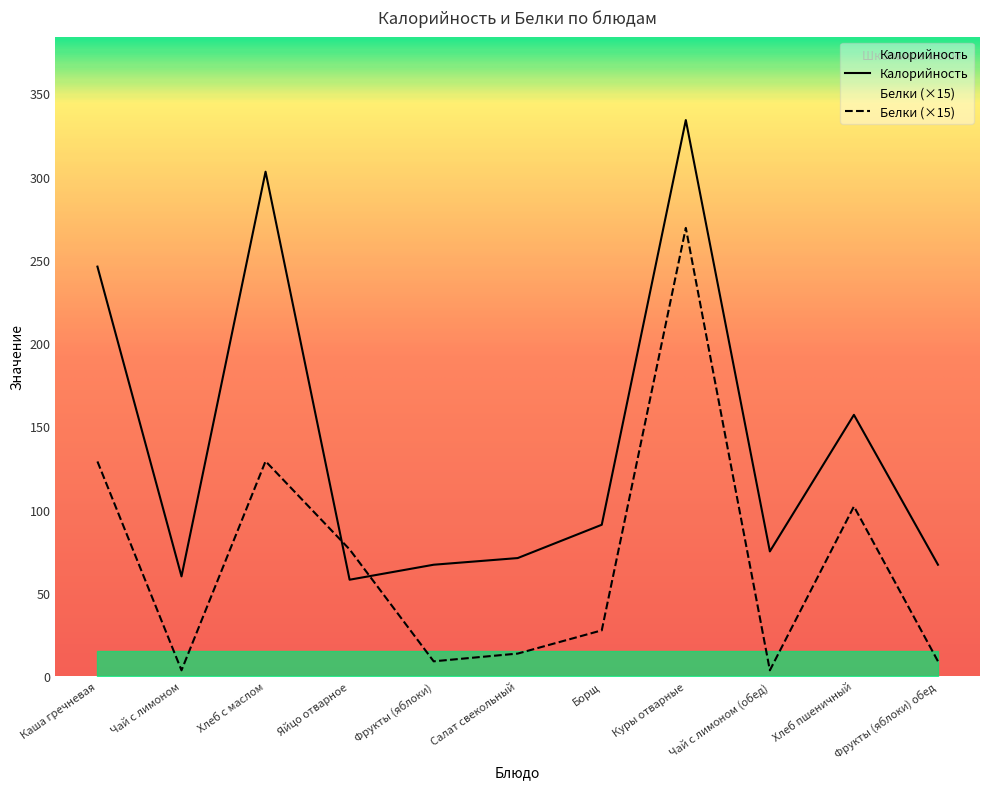

How many distinct data groups are displayed?

2